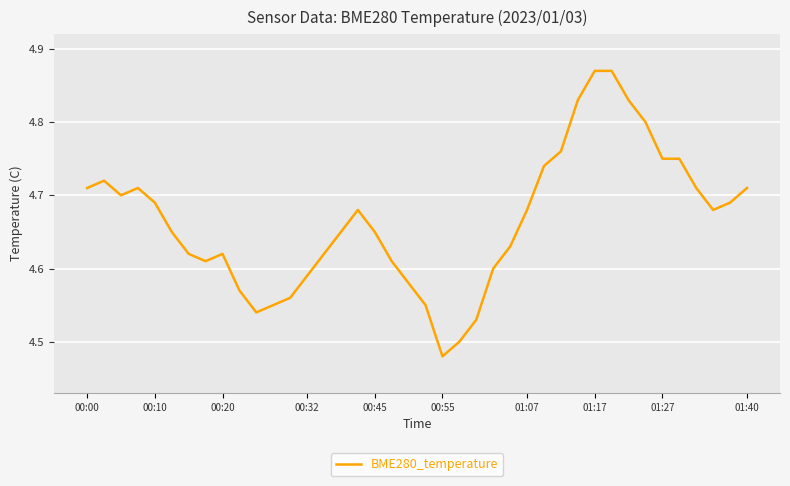

What is the difference between the maximum and minimum values?

0.4